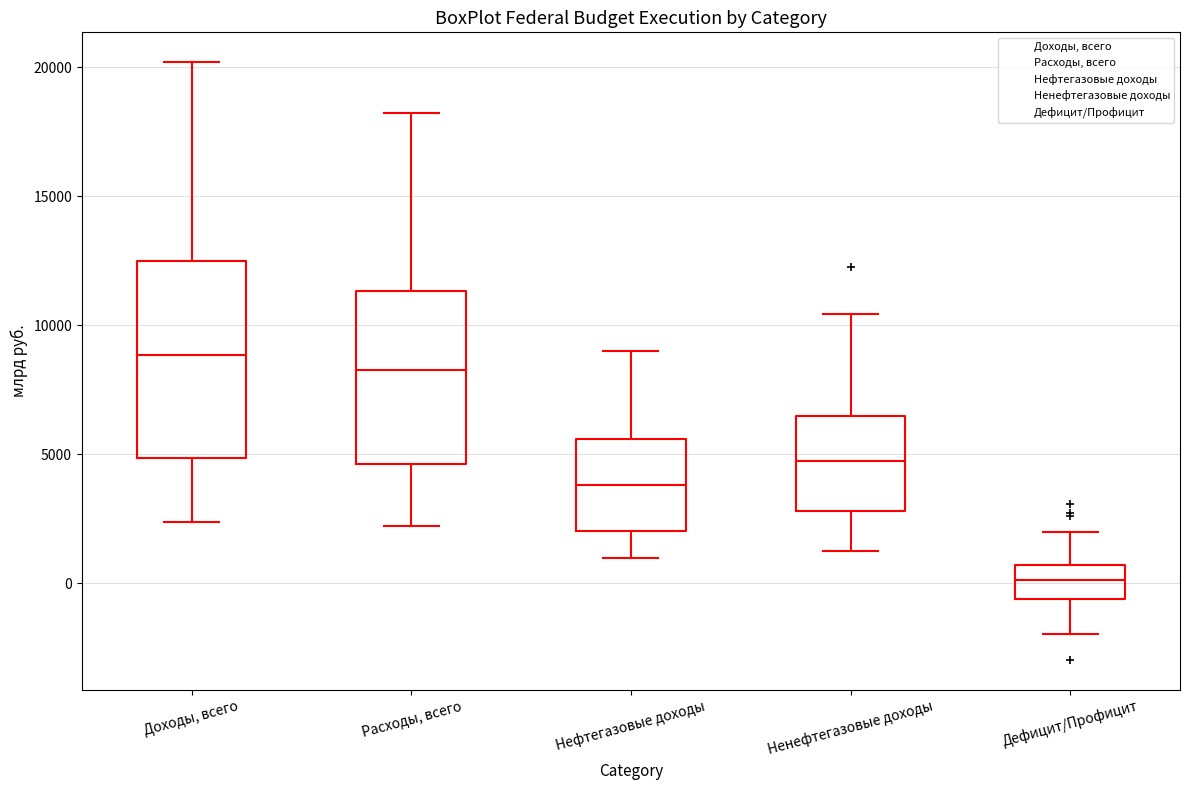

Reading left to right, transcribe this box plot: for each box, give where its median line is, the range the box spans, and where its two whiskers end, as read against the y-axis. The values are not printed on the chart, so give them approximately, as read against the axis.

Доходы, всего: median 9000, box 5000 to 12500, whiskers 2500 to 20000
Расходы, всего: median 8500, box 4500 to 11500, whiskers 2000 to 18000
Нефтегазовые доходы: median 4000, box 2000 to 5500, whiskers 1000 to 9000
Ненефтегазовые доходы: median 5000, box 3000 to 6500, whiskers 1500 to 10500
Дефицит/Профицит: median 0, box -500 to 500, whiskers -2000 to 2000